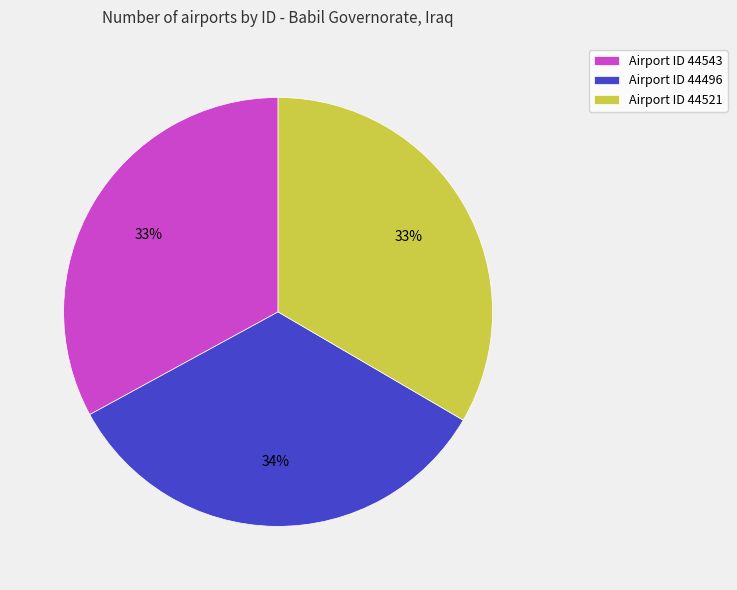

Is it true that Airport ID 44521 is 33% of the pie?

True